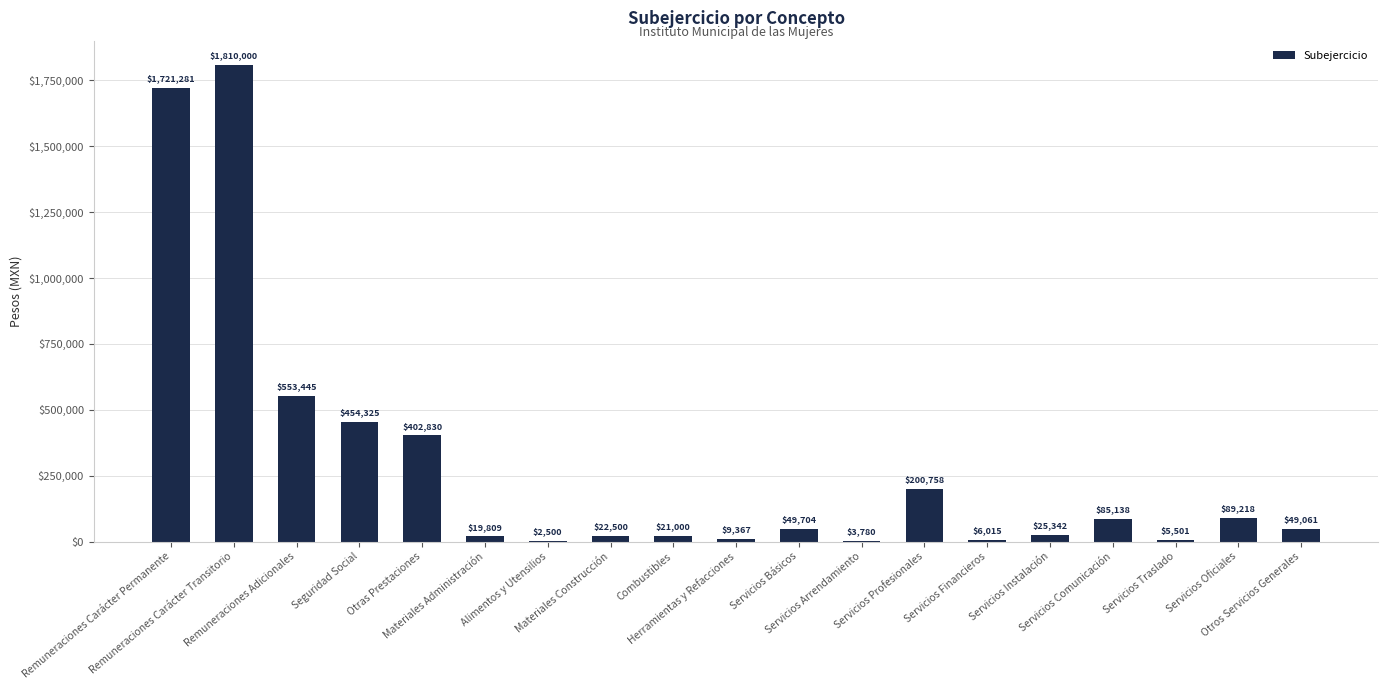

What is the greatest value displayed?

1810000.2